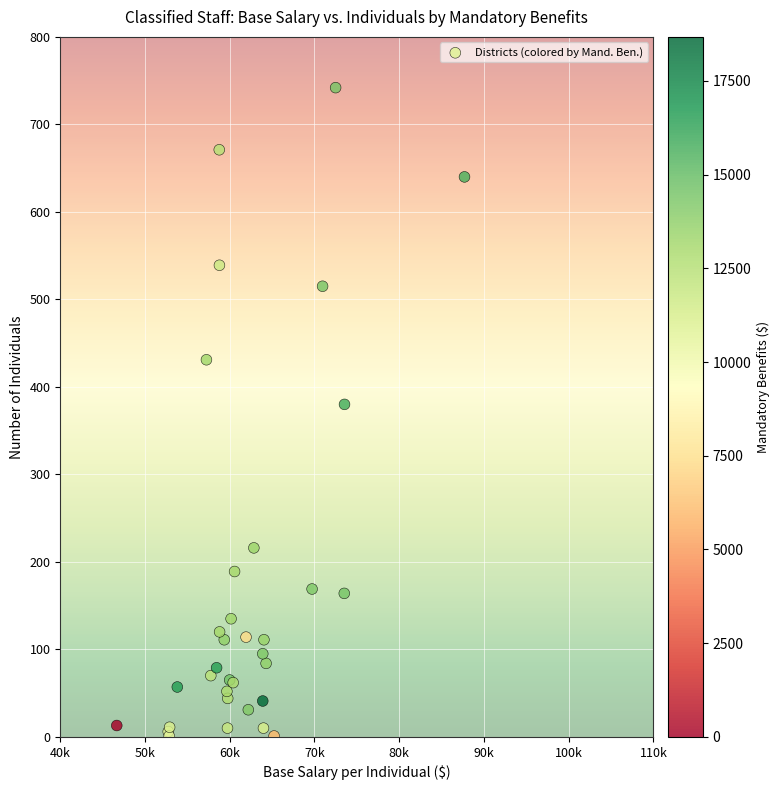

What Y value in the scatter plot is closest to 371?

380